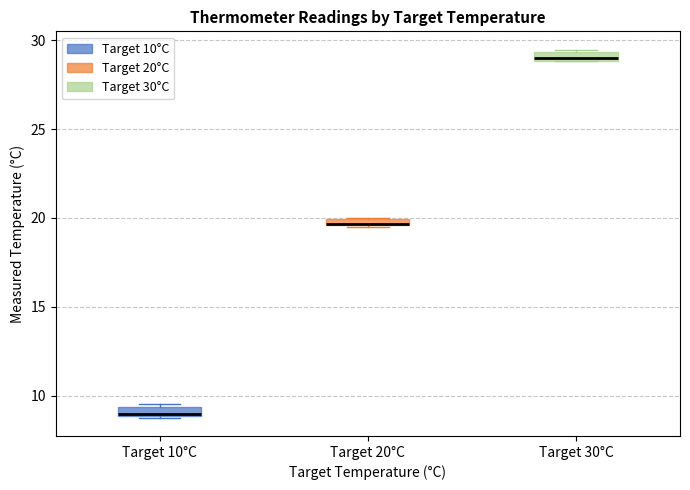

Where is the upper edge of the box for Target 20°C on the y-axis? The values are not printed on the chart, so give them approximately, as read against the axis.

20.0